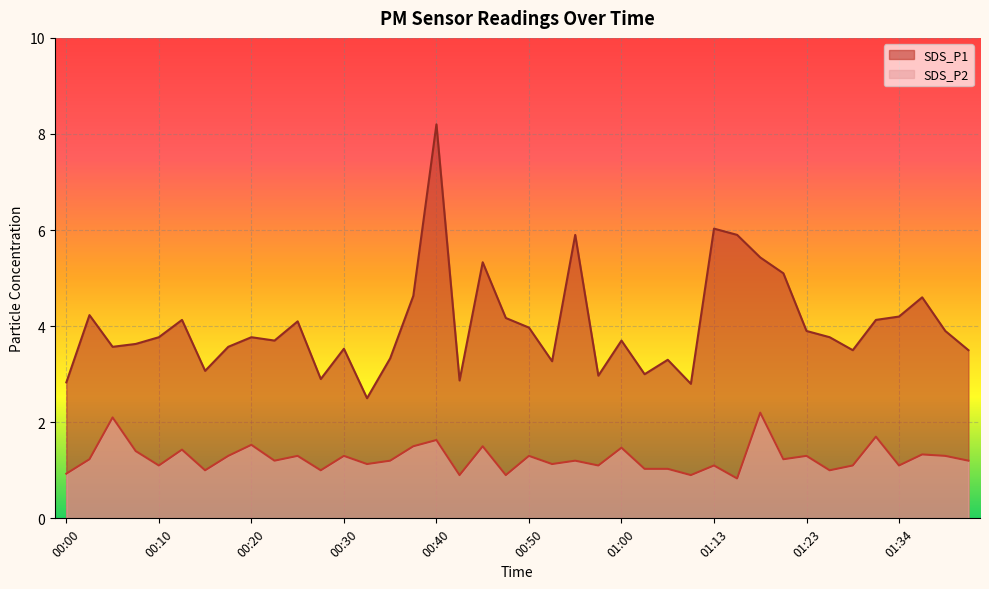

True or false: SDS_P2 has a value of 1.0 at 00:15.

True